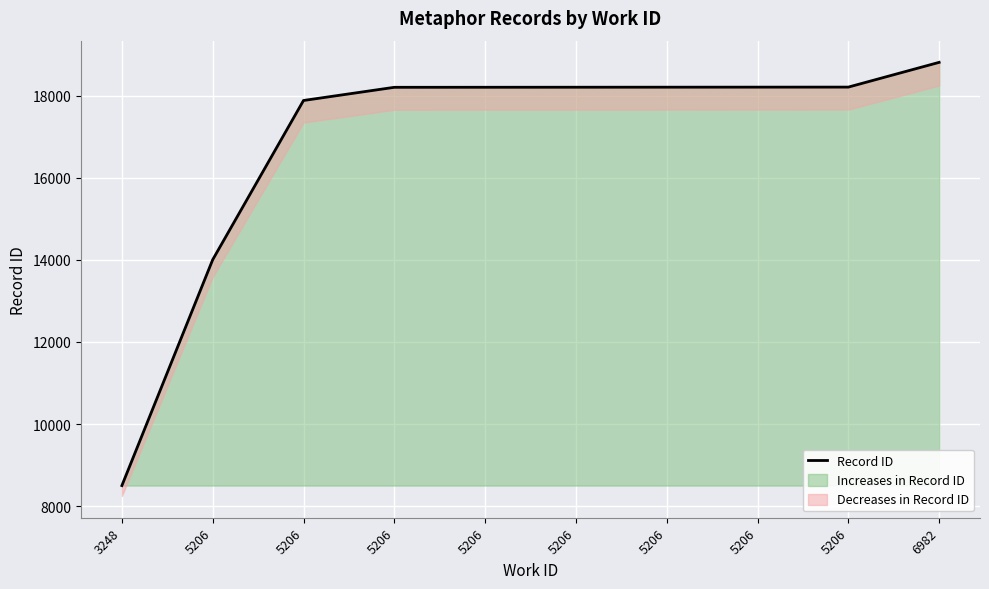

Is it true that the value at 5206 is 19344?

False